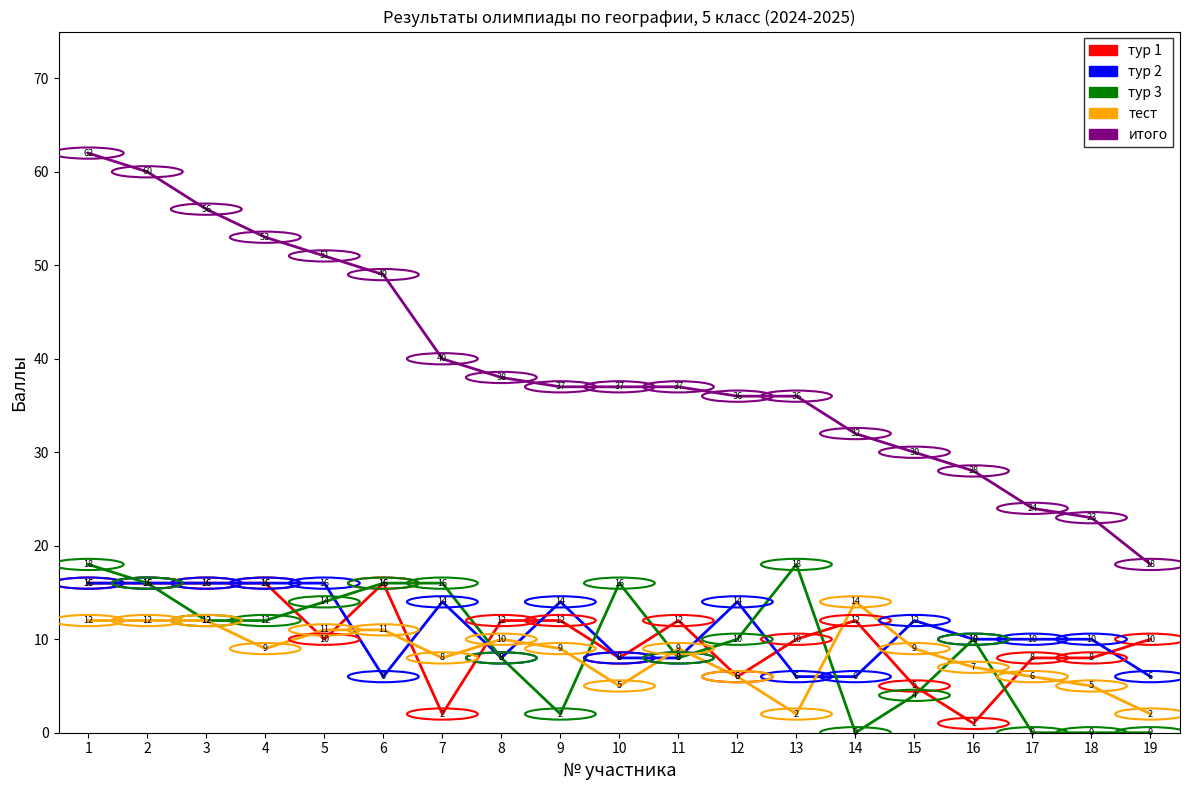

What is the total value across all series at 5?

102